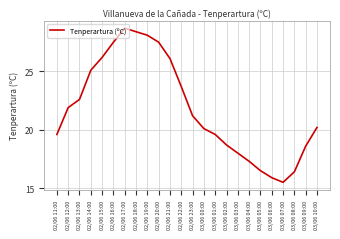

At which category does the chart reach its peak across all series?

02/06 17:00